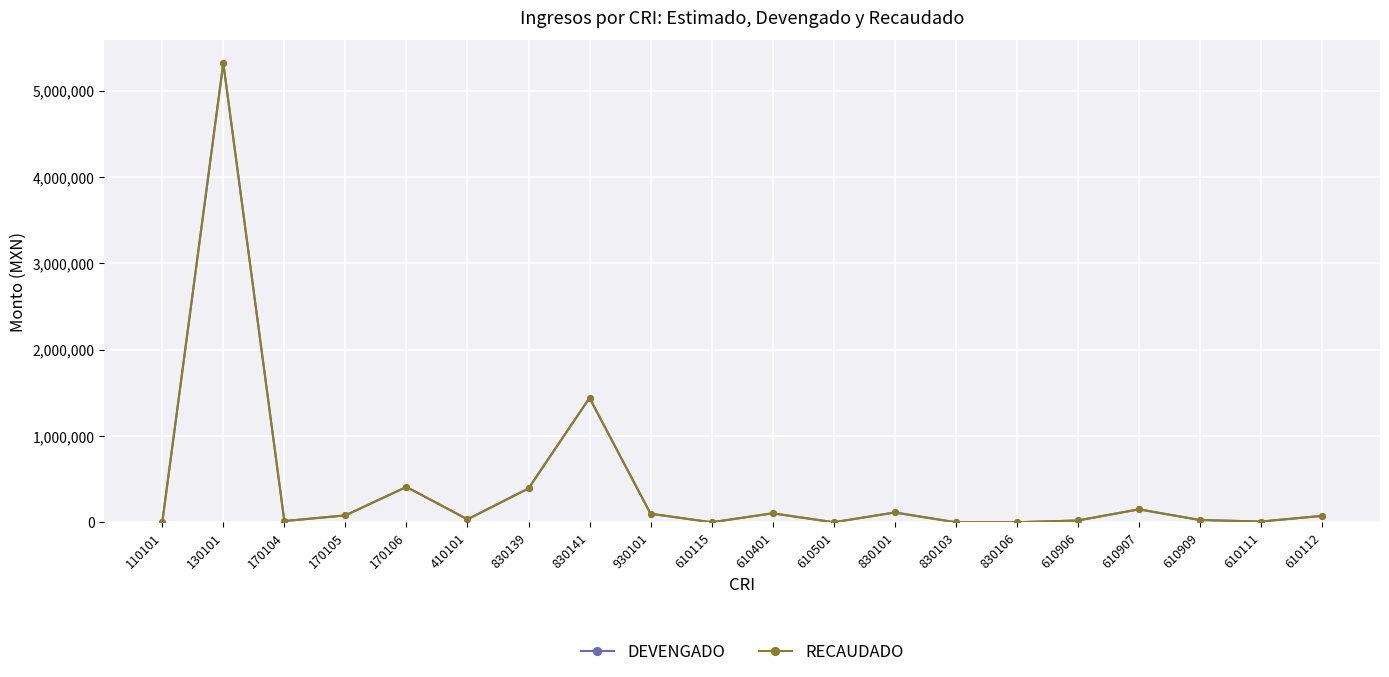

True or false: RECAUDADO has a value of 79860.8 at 170105.

True